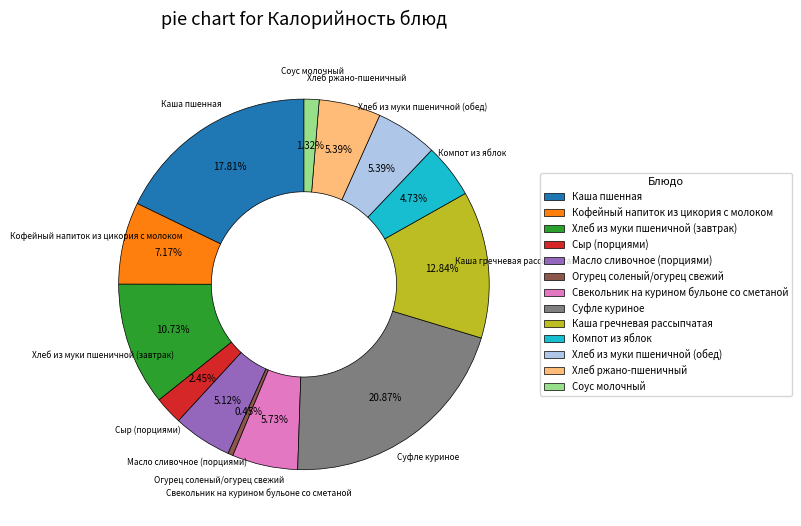

The Суфле куриное slice represents 21% of the pie. True or false?

True